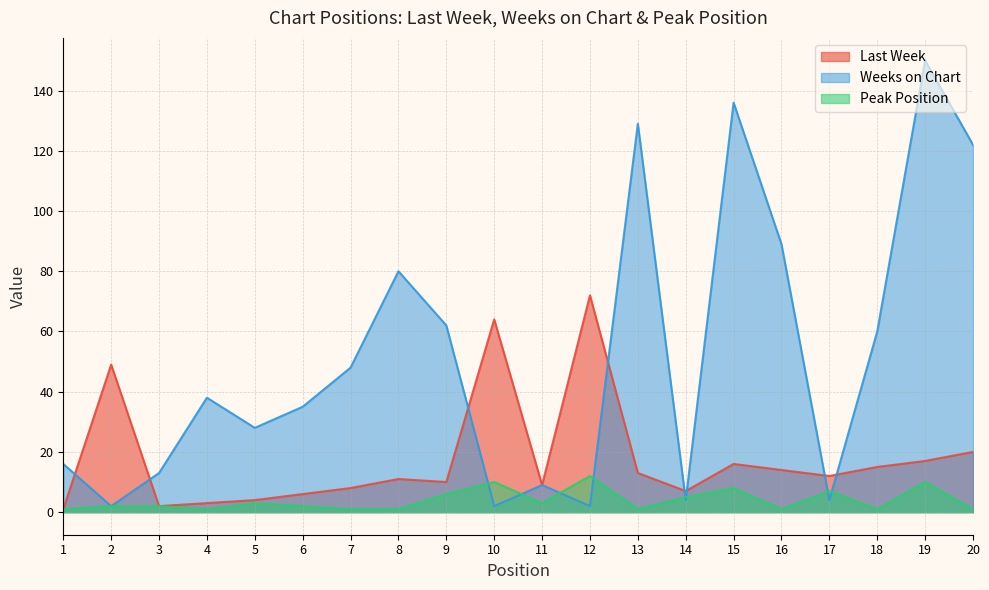

List the series in order of their overall mean, lowest first.

Peak Position, Last Week, Weeks on Chart